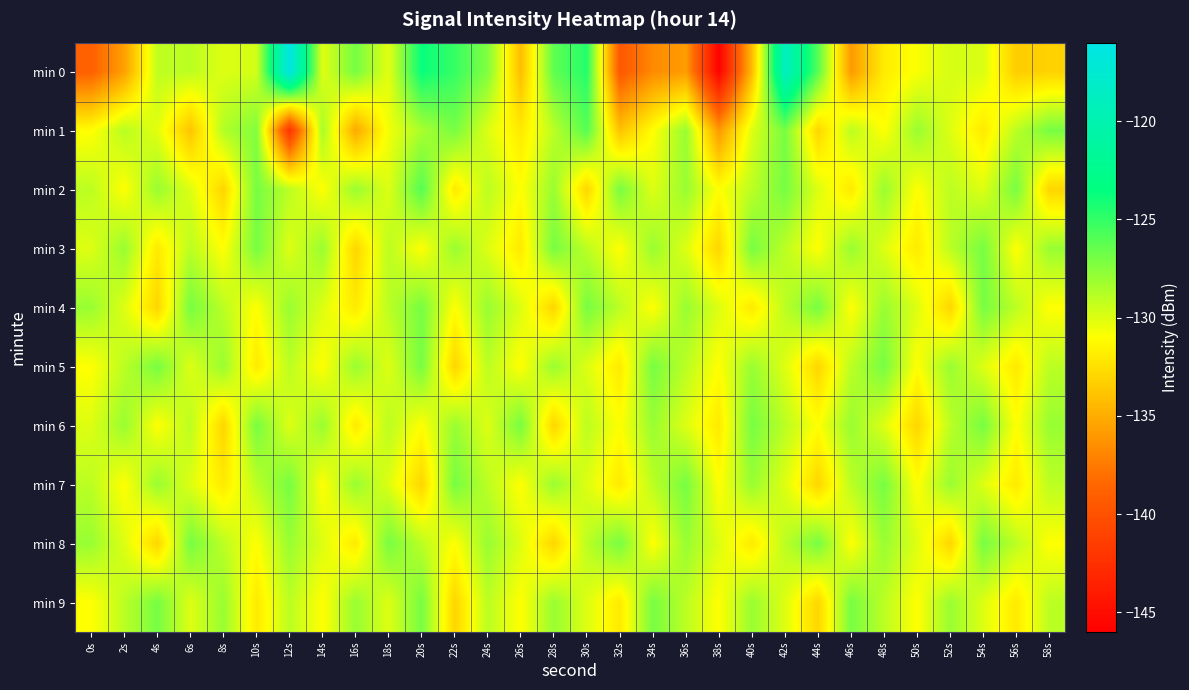

Between 22s and 24s, which series saw the biggest shift?

min 5